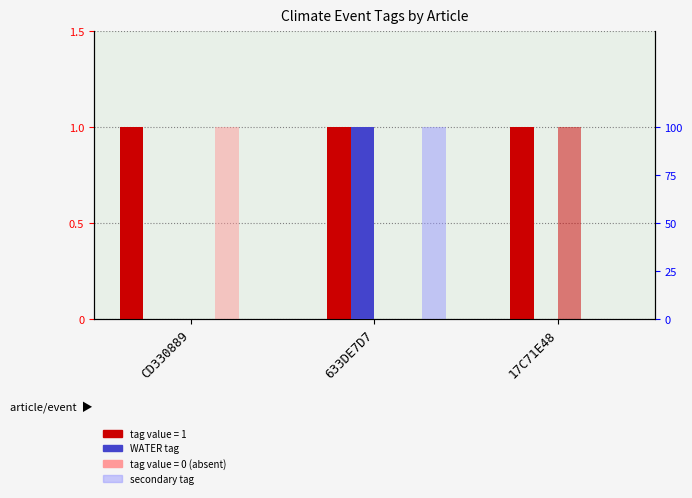

Is it true that WATER equals 31 at CD330889?

False